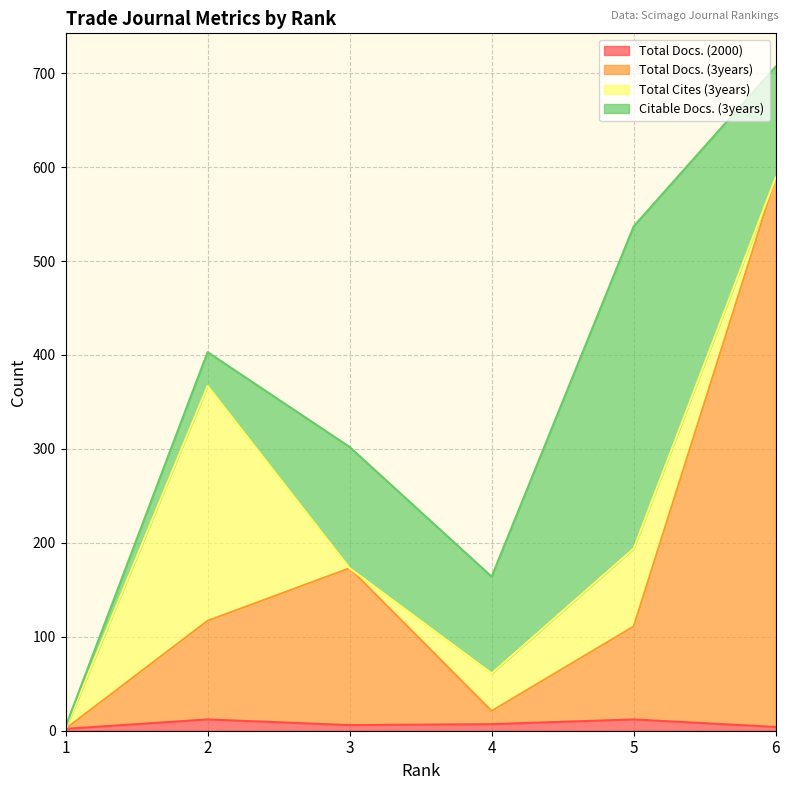

Is it true that Total Docs. (2000) equals 12 at 2?

True